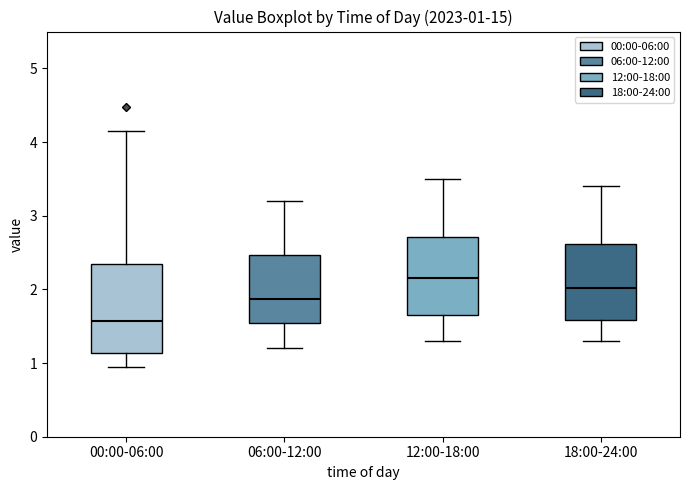

Which box has the highest median line?

12:00-18:00